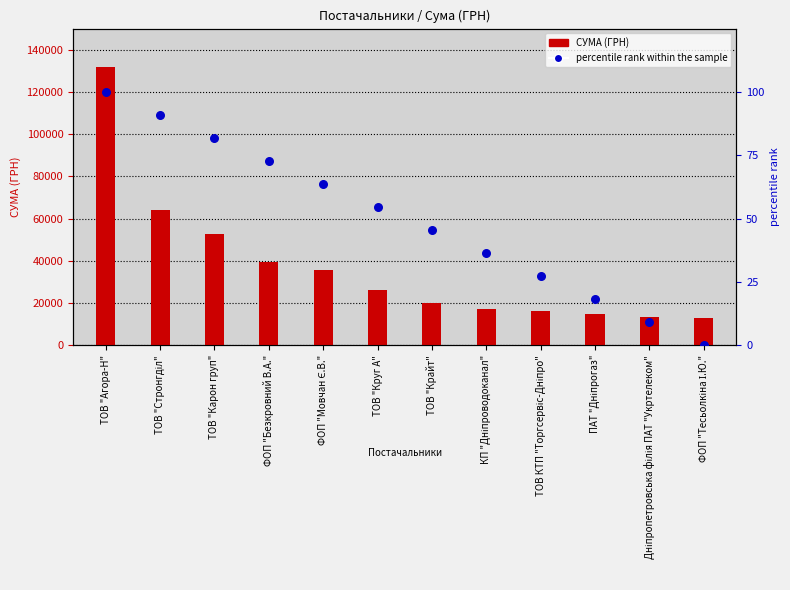

Which series contains the highest Y value?

СУМА (ГРН)